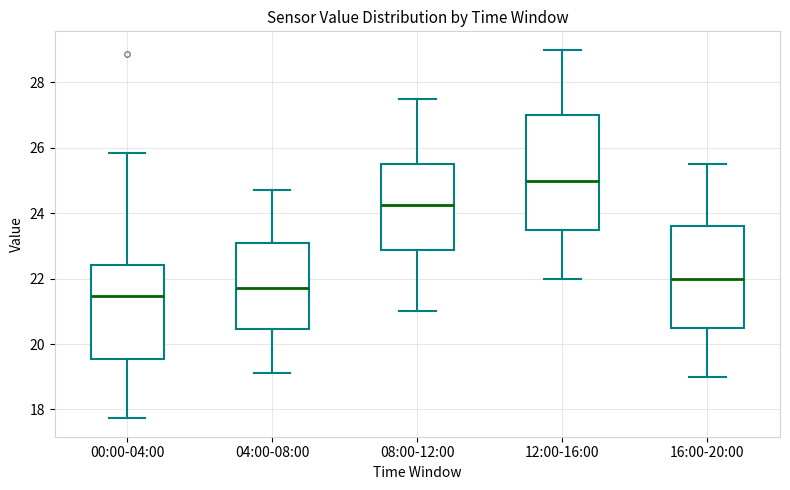

Reading left to right, transcribe this box plot: for each box, give where its median line is, the range the box spans, and where its two whiskers end, as read against the y-axis. The values are not printed on the chart, so give them approximately, as read against the axis.

00:00-04:00: median 21.4, box 19.6 to 22.4, whiskers 17.8 to 25.8
04:00-08:00: median 21.8, box 20.4 to 23.2, whiskers 19.2 to 24.8
08:00-12:00: median 24.2, box 22.8 to 25.6, whiskers 21.0 to 27.6
12:00-16:00: median 25.0, box 23.6 to 27.0, whiskers 22.0 to 29.0
16:00-20:00: median 22.0, box 20.6 to 23.6, whiskers 19.0 to 25.6